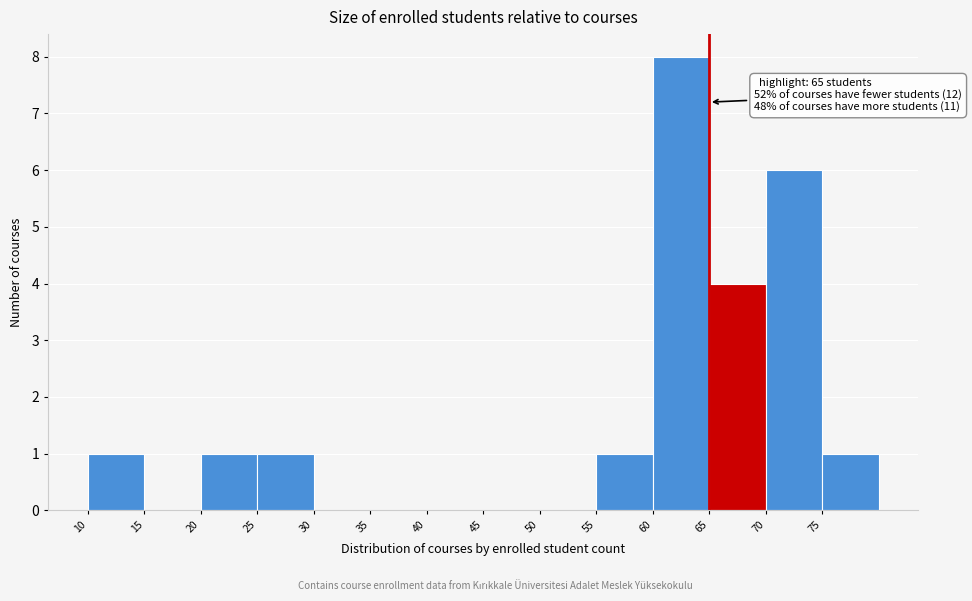

Which range on the x-axis has the tallest bar?

60 to 65